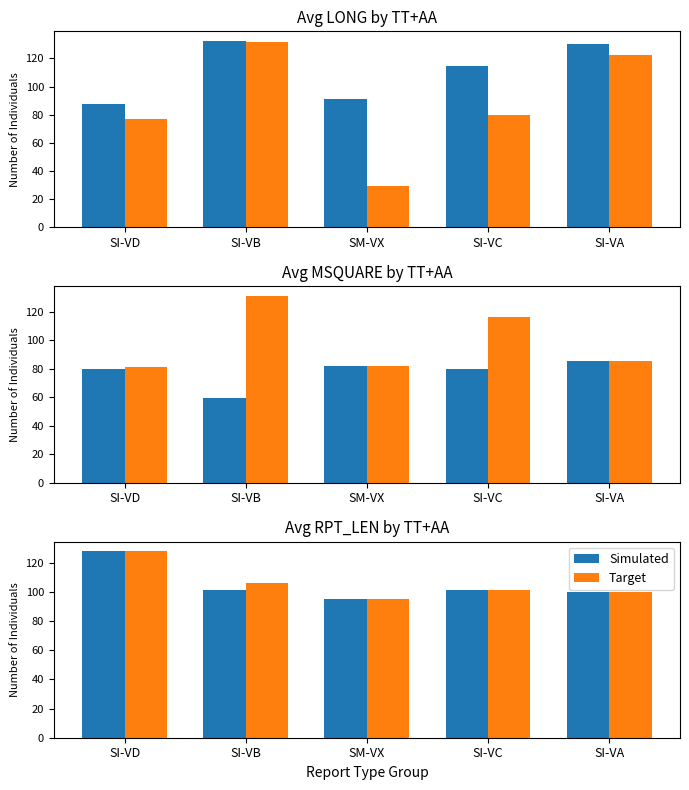

Which series has the largest total across all categories?

Target